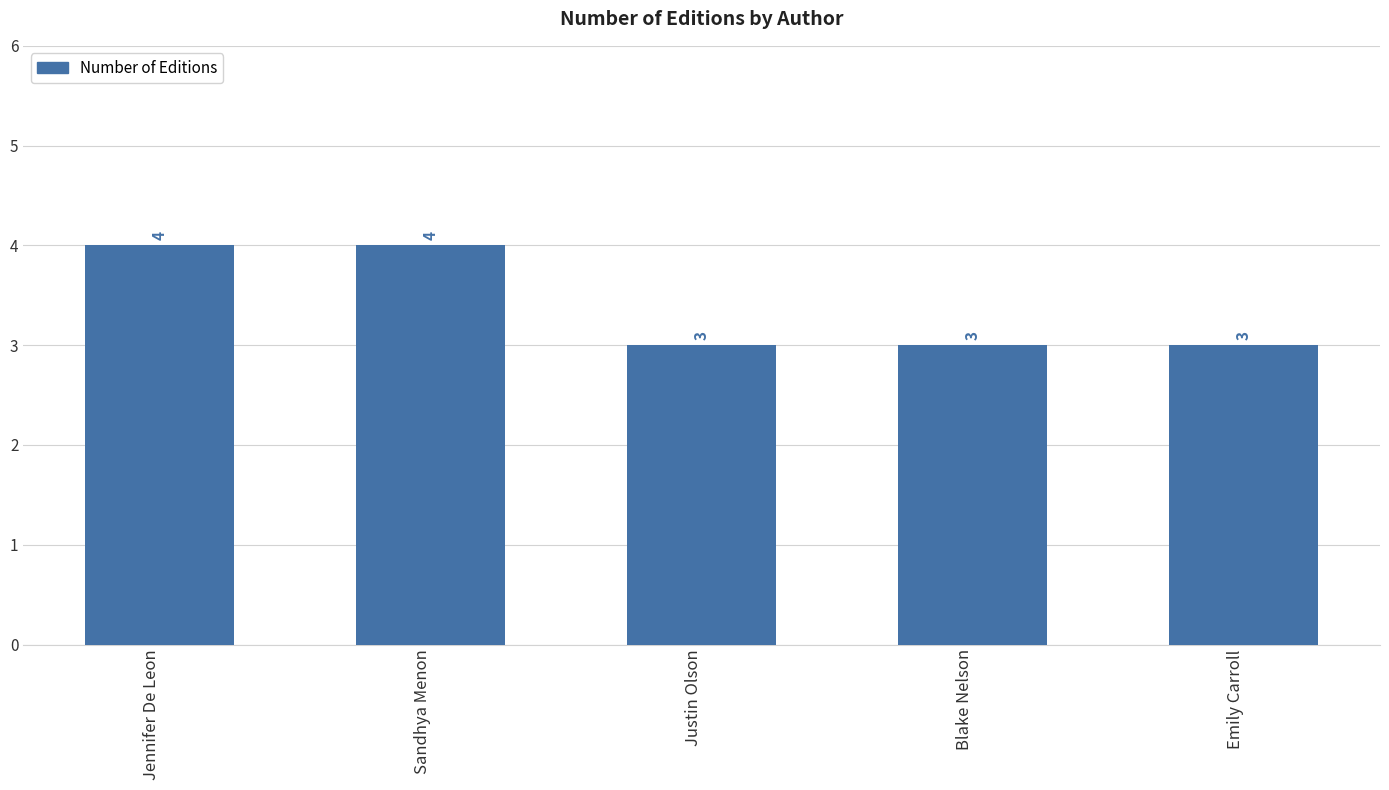

What is the difference between the values at Sandhya Menon and Blake Nelson?

1